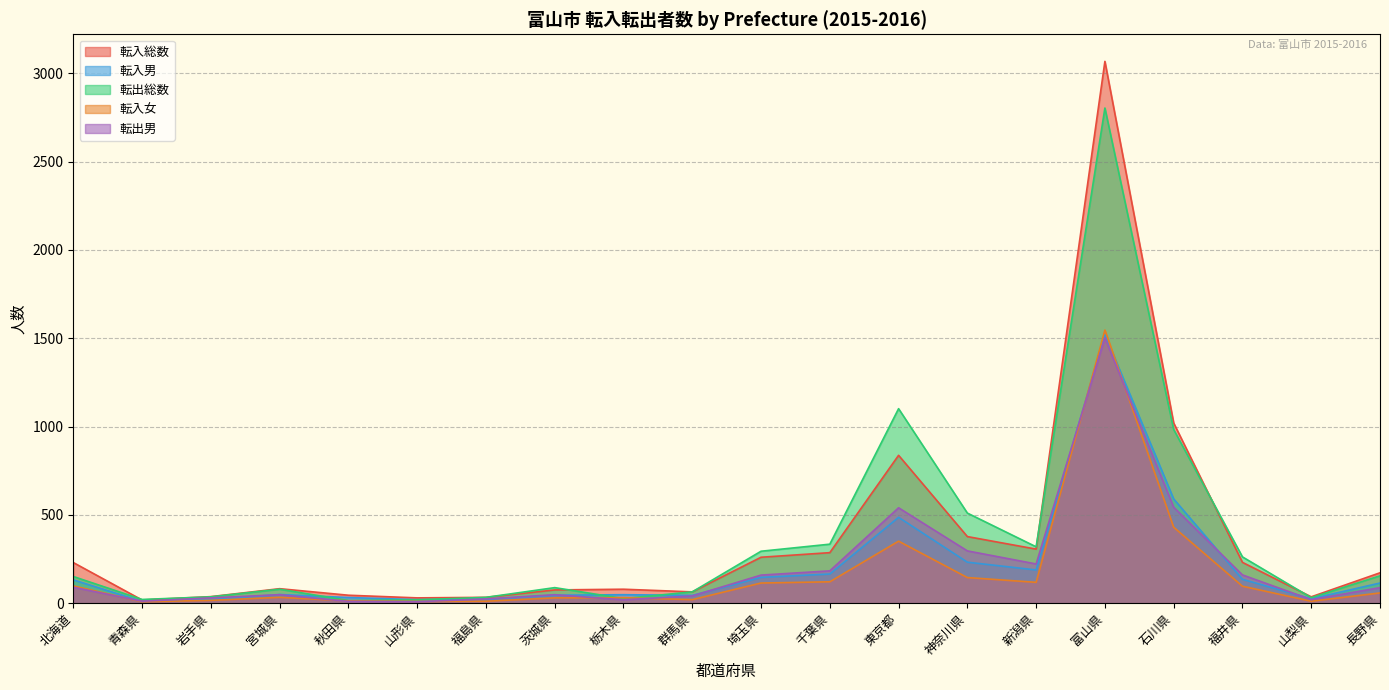

At which label is 転入総数 closest to 1542?

石川県